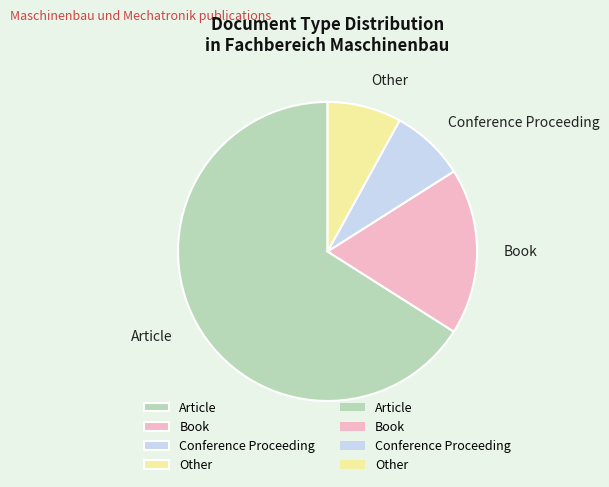

Approximately how many times larger is the value at Book compared to Conference Proceeding?

2.2